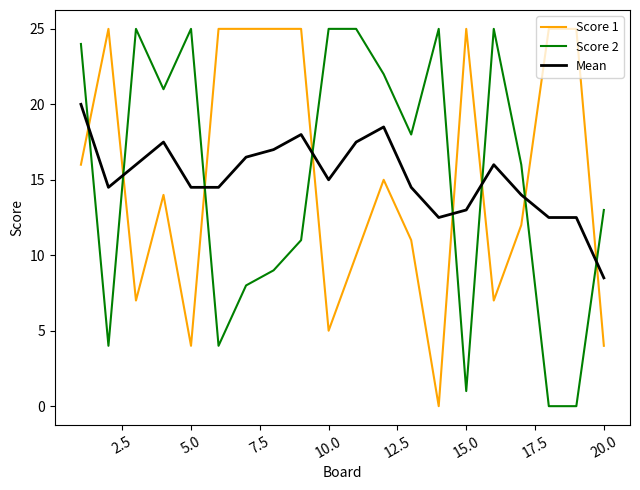

In Score 1, how many points are lower than both neighbors (excluding endpoints)?

5